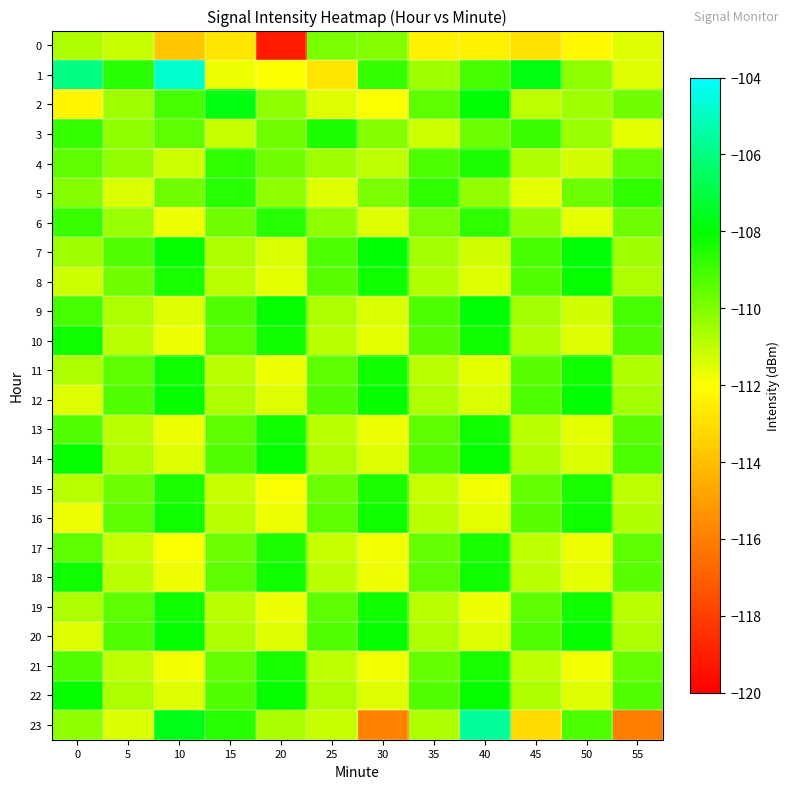

Rank the series at 35 from highest to lowest value.

5, 4, 9, 14, 22, 10, 2, 13, 18, 17, 21, 6, 1, 7, 12, 20, 23, 8, 11, 16, 19, 15, 3, 0